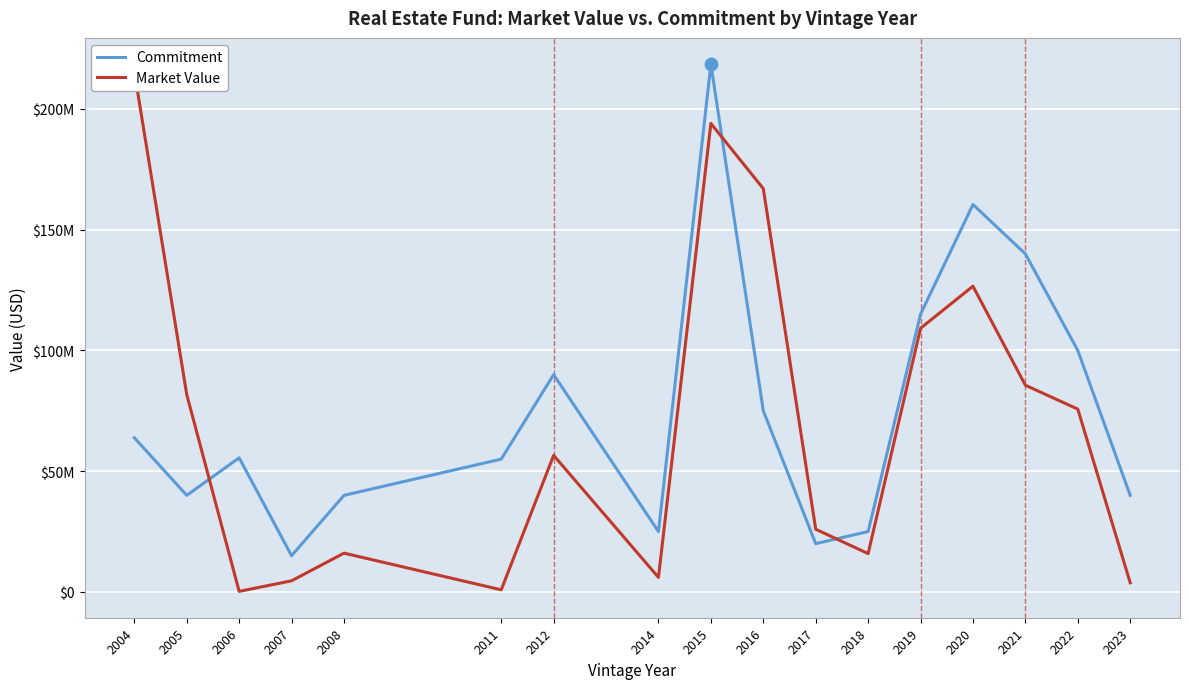

What is the total value across all series at 2015?

412554221